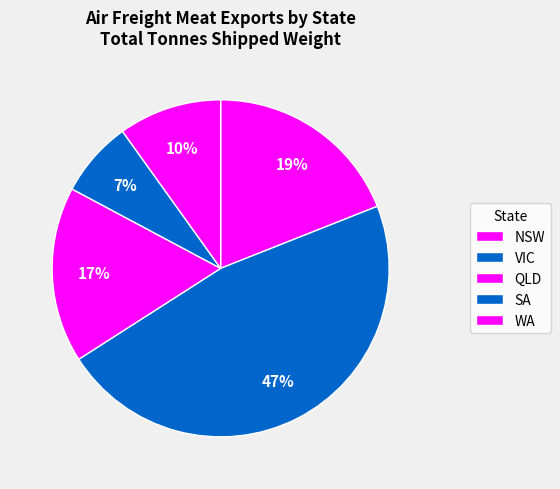

What portion of the pie excludes WA?

90.1%